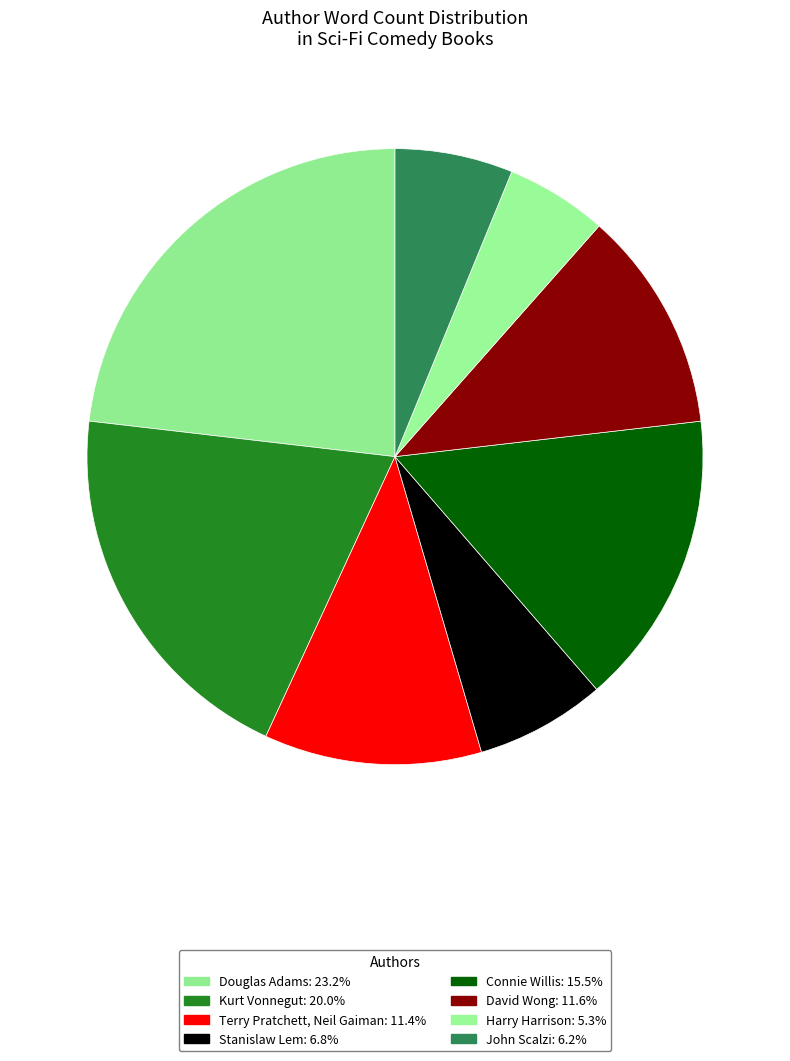

Between Kurt Vonnegut and Stanislaw Lem, which is larger?

Kurt Vonnegut